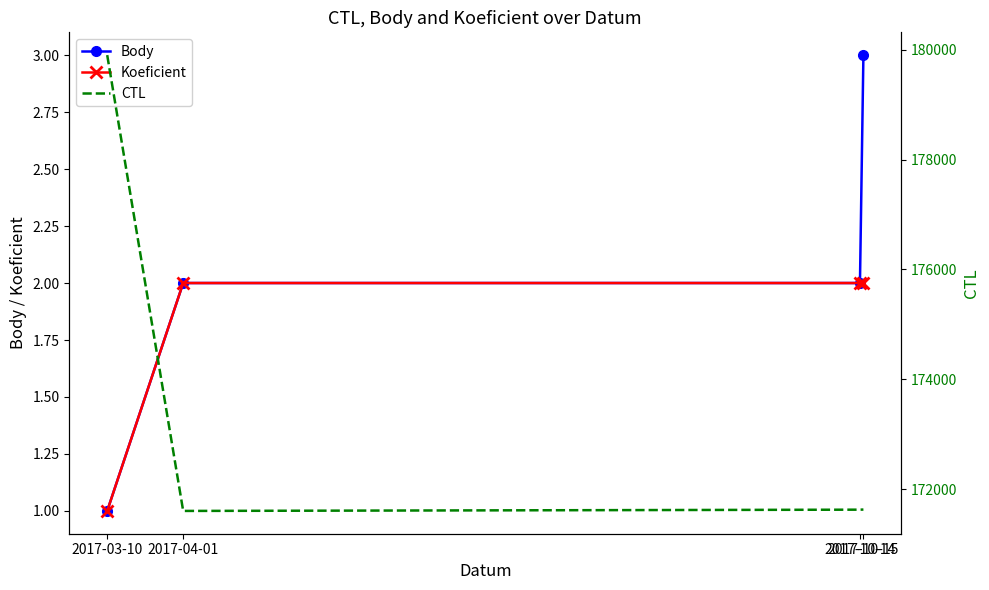

What is the difference between the Koeficient values at 2017-03-10 and 2017-10-14?

1